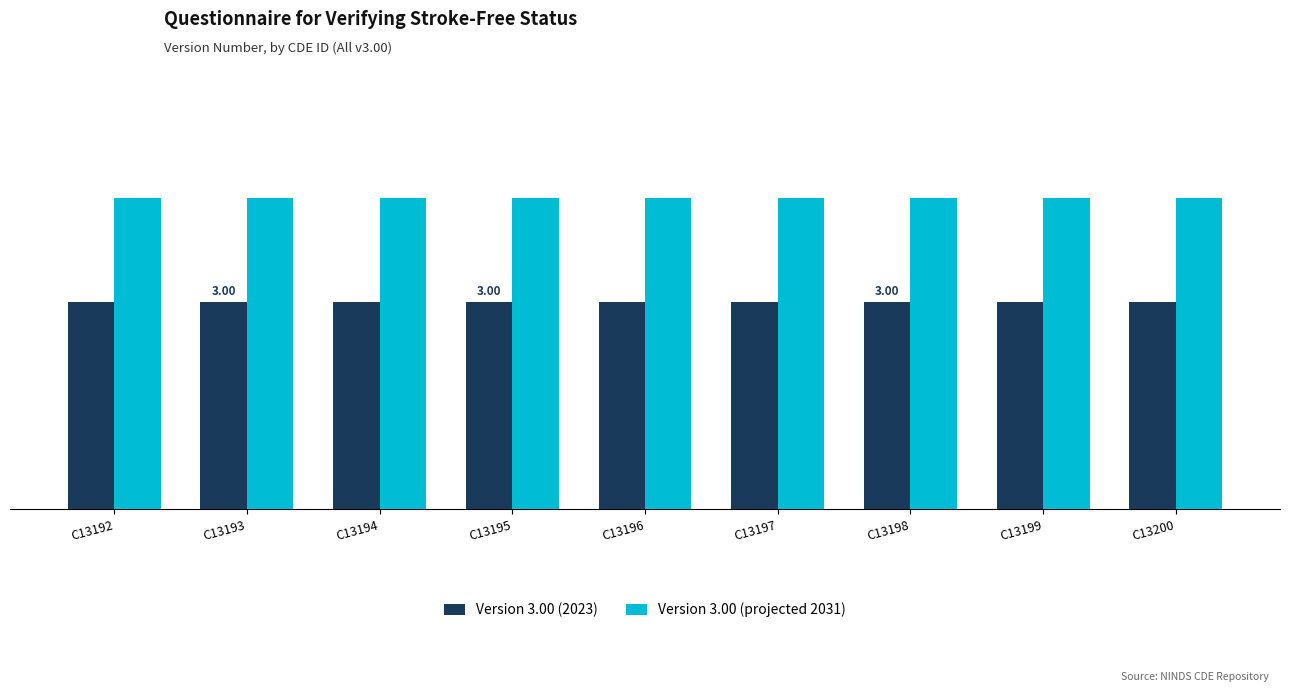

Read the Version 3.00 (projected 2031) value at C13200.

4.5